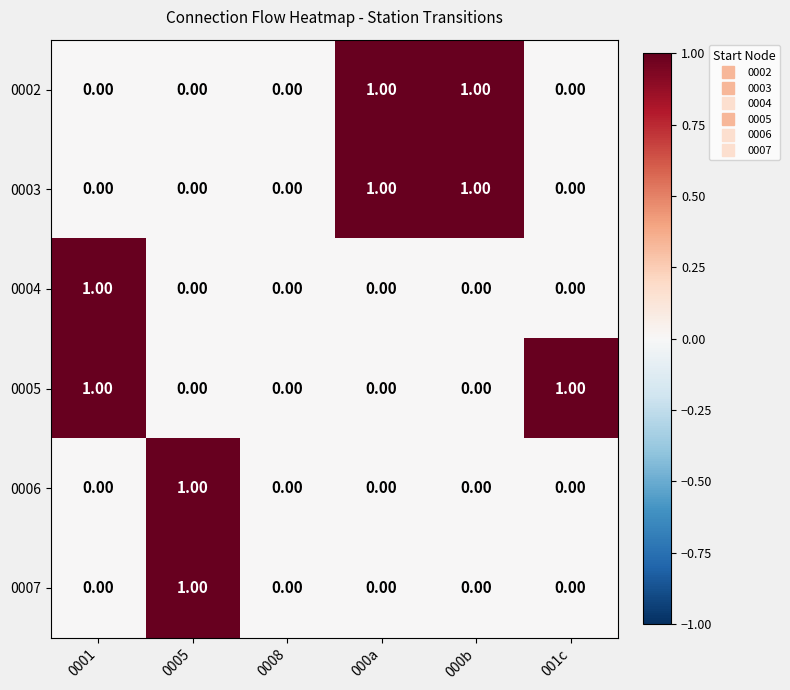

Between 0008 and 001c, which series saw the biggest shift?

0005